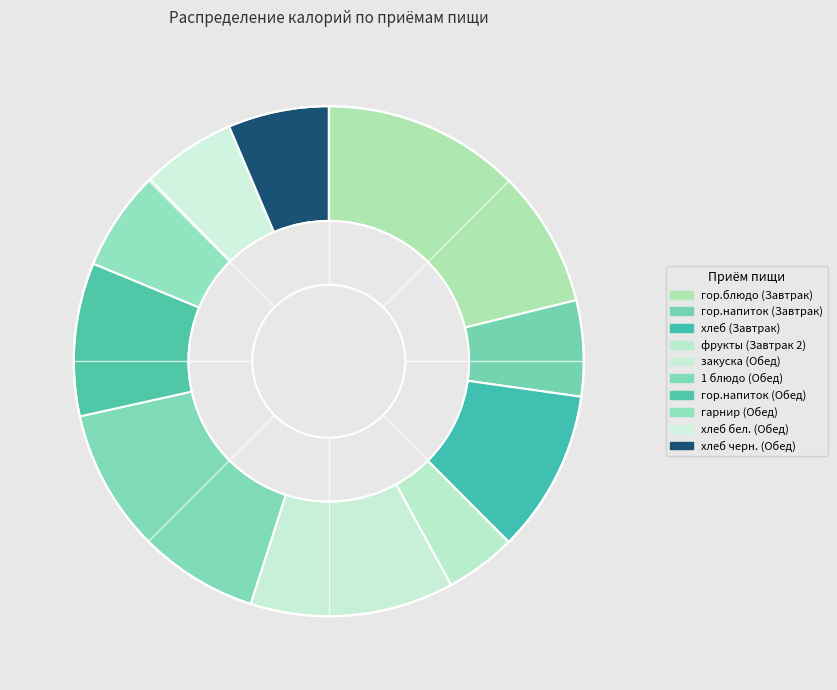

What percentage is the 1 блюдо (Обед) slice, to the nearest percent?

17%